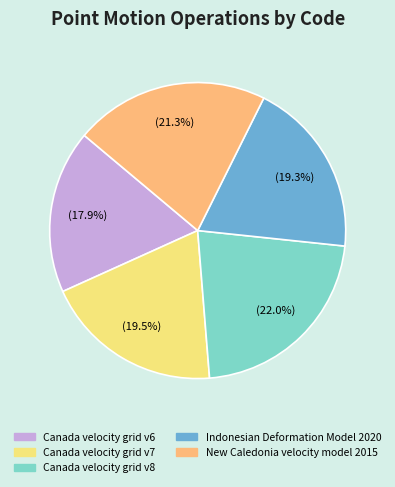

Is New Caledonia velocity model 2015 the majority of the pie?

No